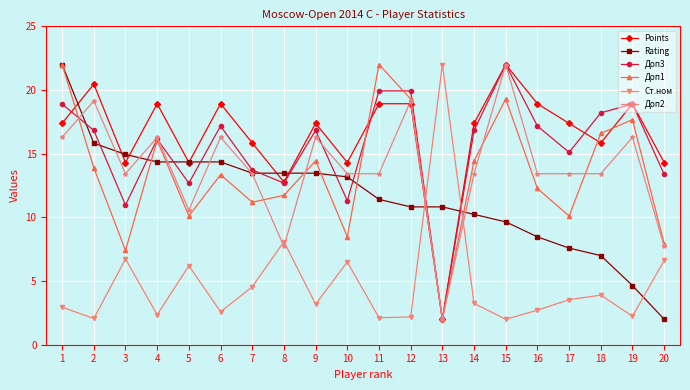

Where is the first local minimum for Ст.ном?

2